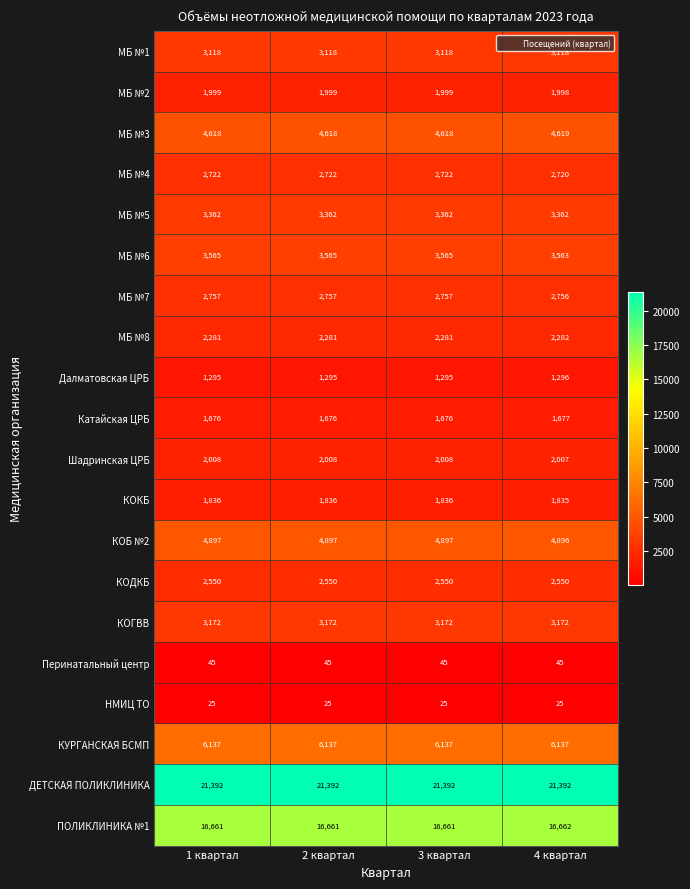

Where is Шадринская ЦРБ nearest to the value 2007?

4 квартал